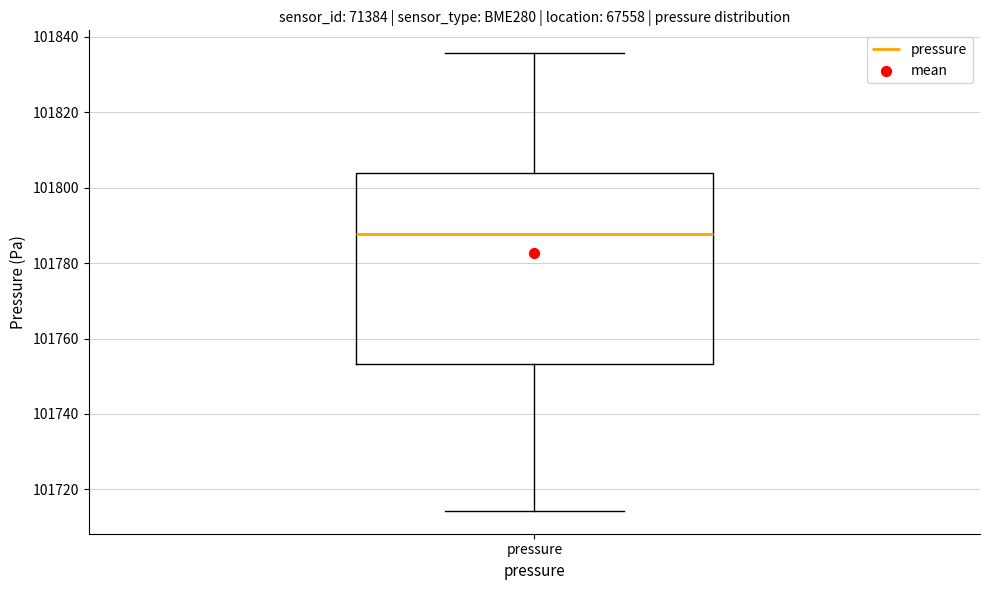

Transcribe this box plot: give where the median line is, the range the box spans, and where the two whiskers end, as read against the y-axis. The values are not printed on the chart, so give them approximately, as read against the axis.

median 101788, box 101754 to 101804, whiskers 101714 to 101836